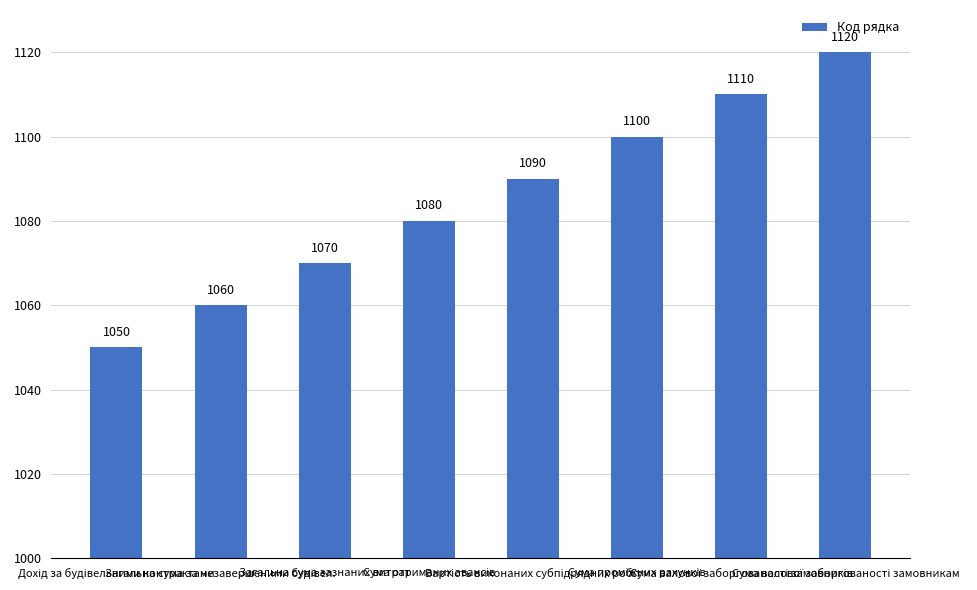

What is the value of the 1st bar from the left?

1050